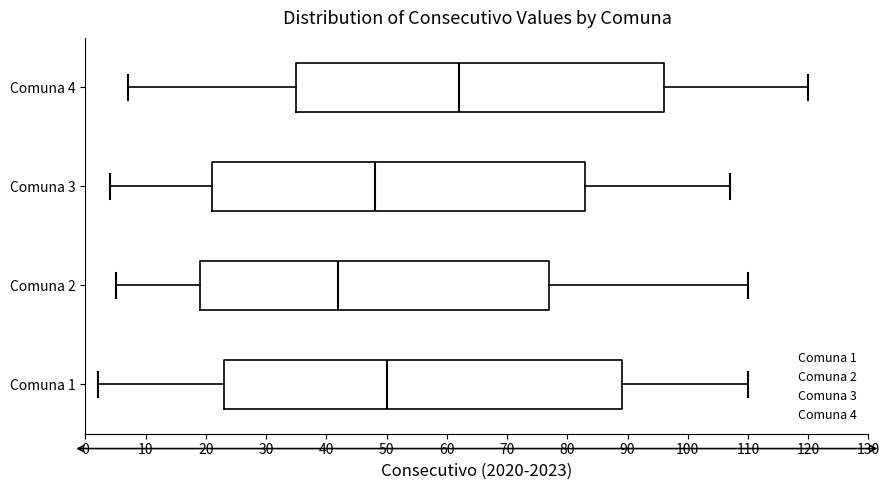

Where does the right whisker of the box for Comuna 4 end on the x-axis? The values are not printed on the chart, so give them approximately, as read against the axis.

120